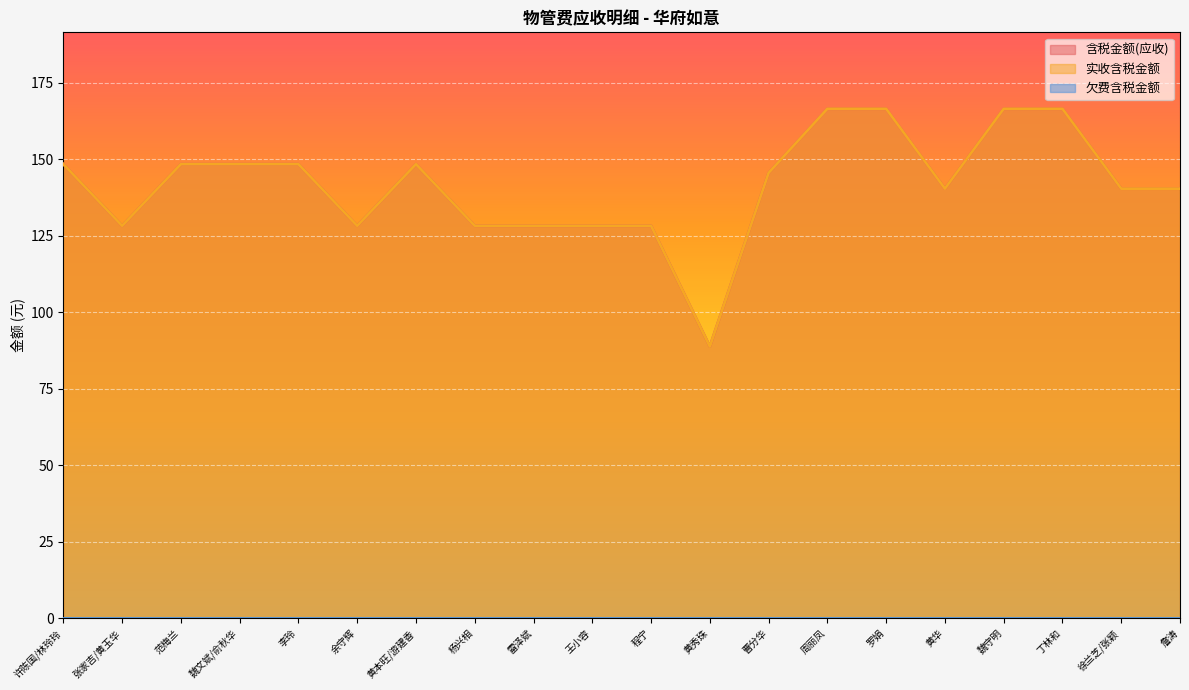

True or false: 含税金额(应收) and 实收含税金额 intersect in this chart.

False